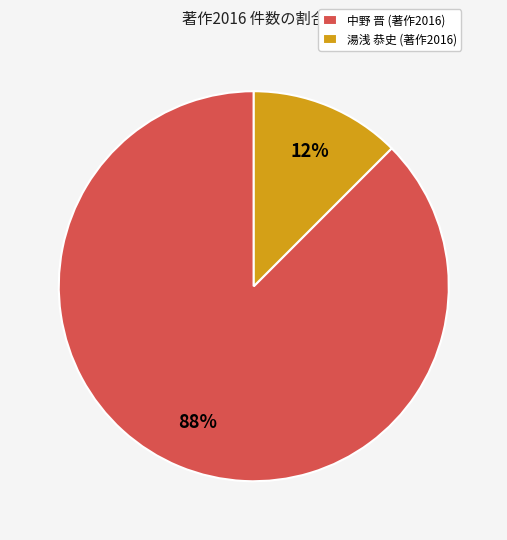

Is it true that 湯浅 恭史 (著作2016) is 1% of the pie?

False